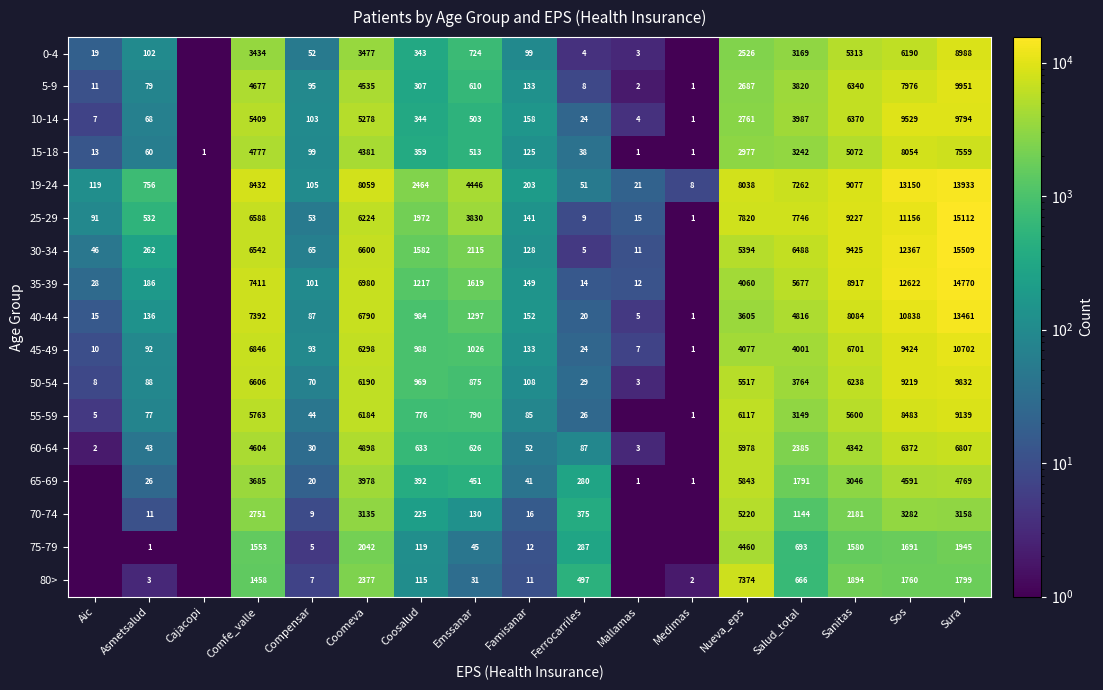

At how many categories does at least one series exceed 2522?

8